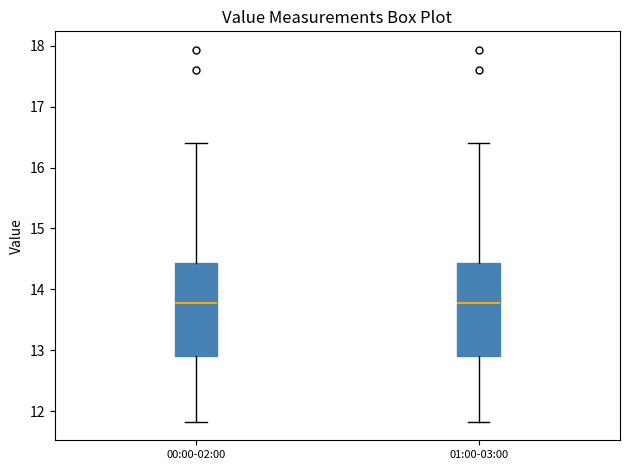

Reading left to right, read every box against the y-axis: the position of its median line, the range the box covers, and the ends of its whiskers. The values are not printed on the chart, so give them approximately, as read against the axis.

00:00-02:00: median 13.8, box 12.9 to 14.4, whiskers 11.8 to 16.4
01:00-03:00: median 13.8, box 12.9 to 14.4, whiskers 11.8 to 16.4